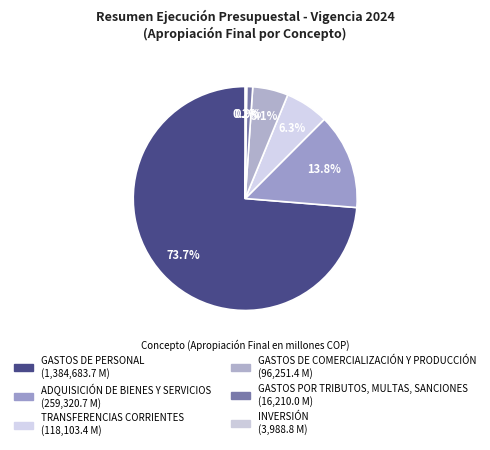

Does ADQUISICIÓN DE BIENES Y SERVICIOS account for over 50% of the chart?

No